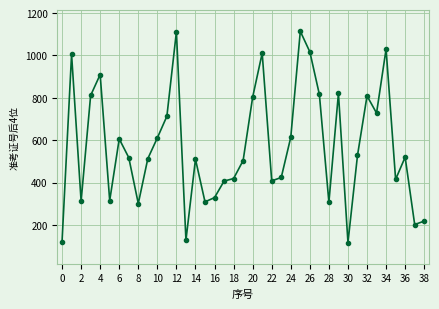

What is the sum of all values?

22356